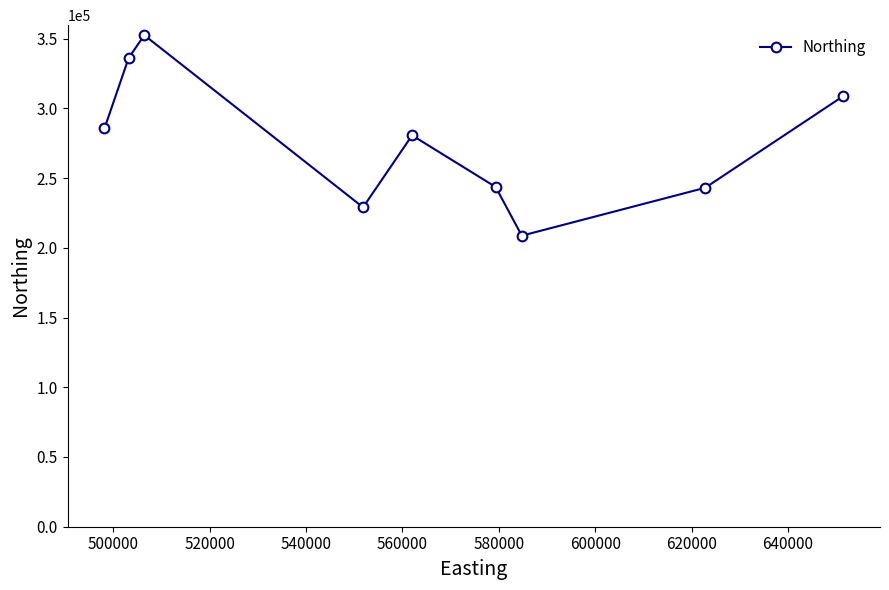

What is the value of the 5th point from the left?

280614